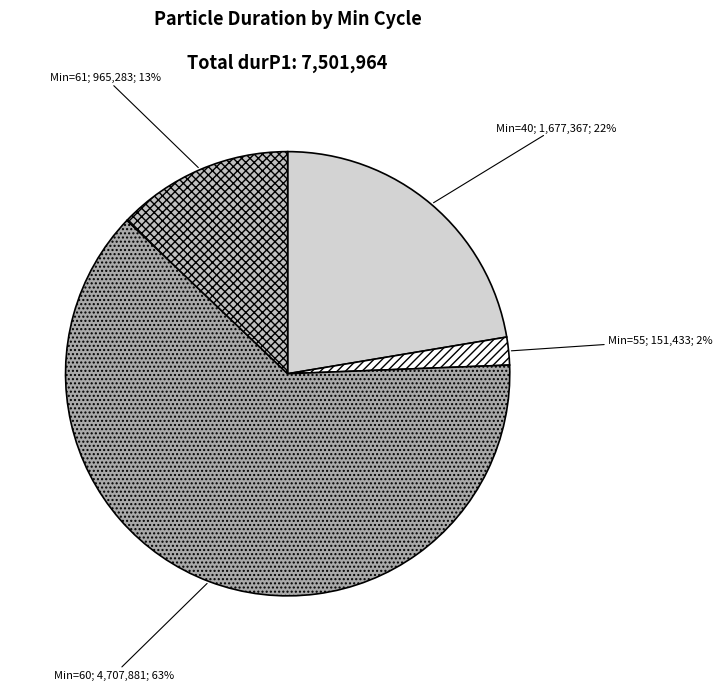

Count the number of slices in the pie.

4